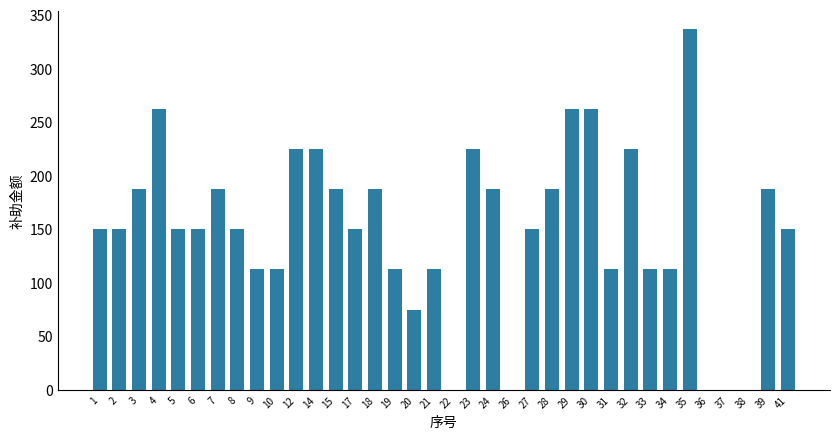

What is the sum of the values at 28 and 35?

524.0